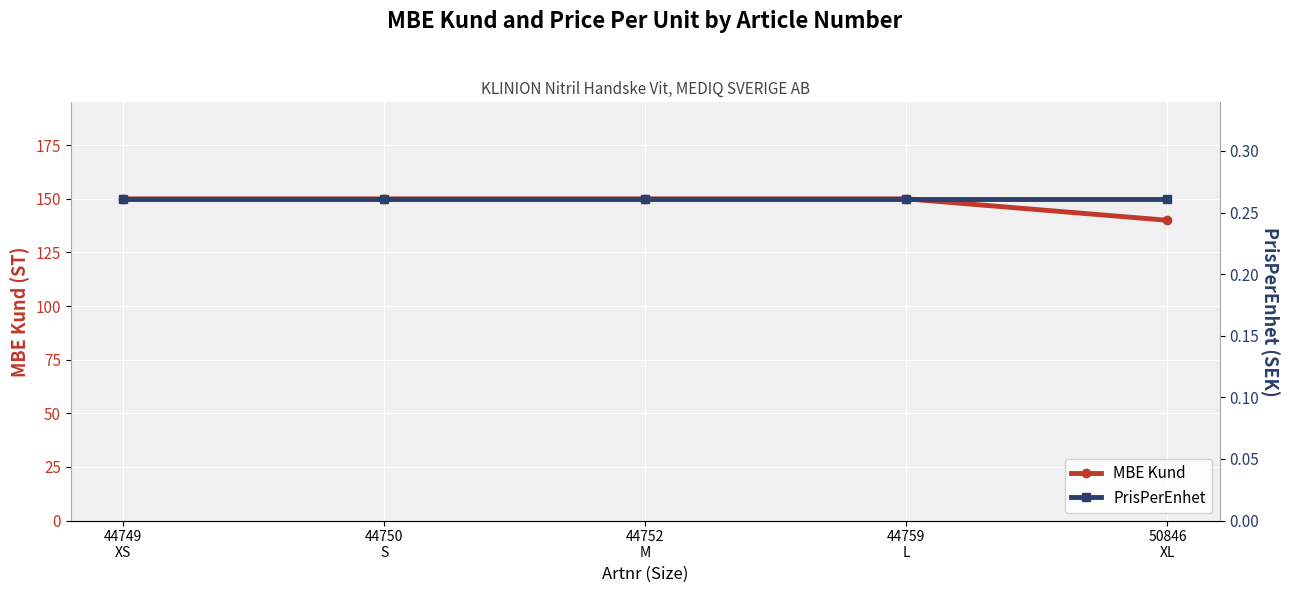

Does the chart display data point markers on the line(s)?

Yes